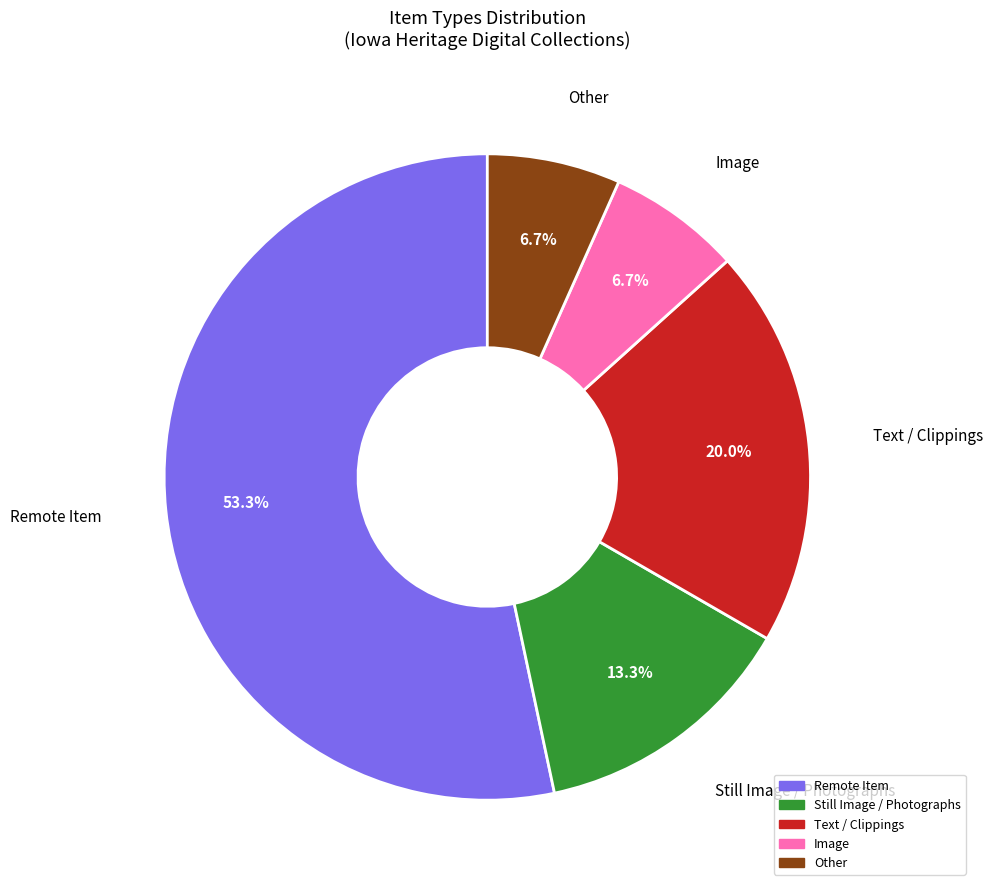

Is there any slice that represents more than half of the pie?

Yes